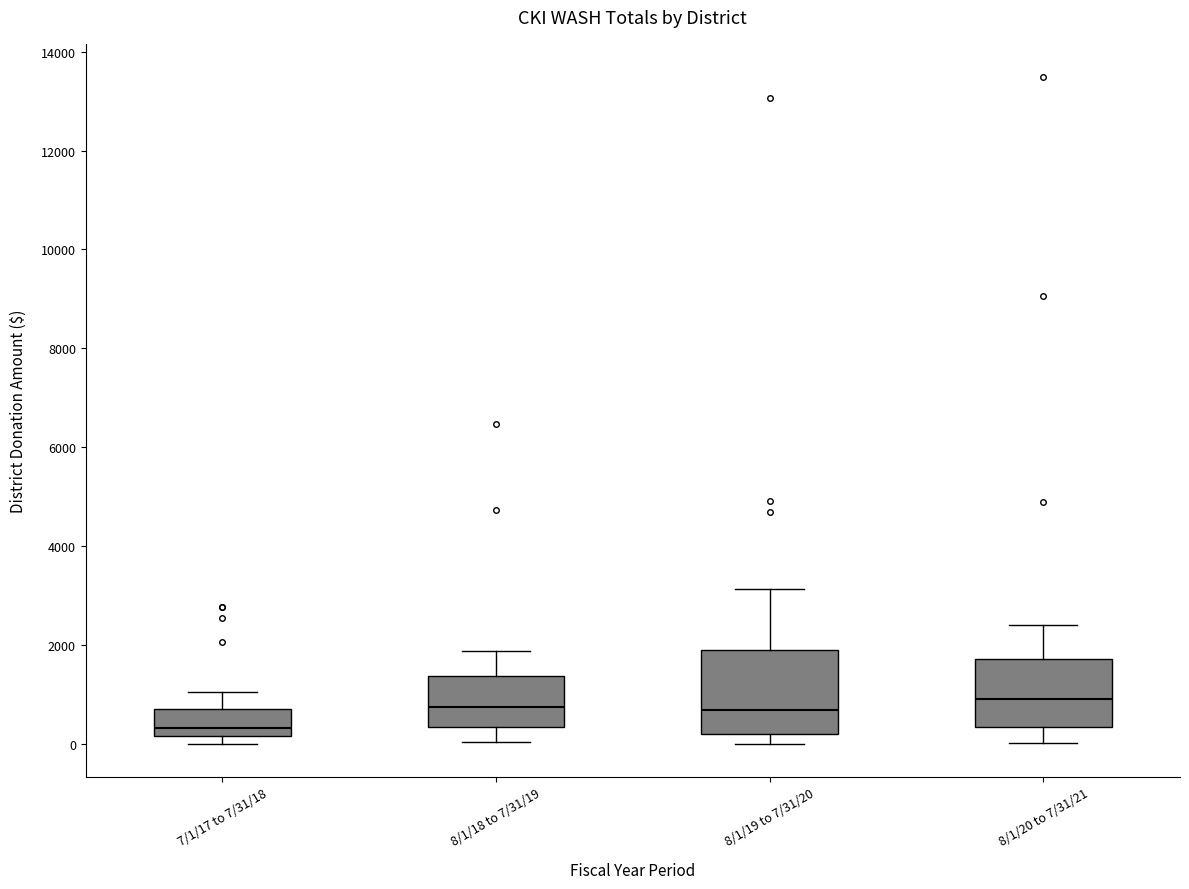

Where does the median line of the box for 8/1/18 to 7/31/19 sit on the y-axis? The values are not printed on the chart, so give them approximately, as read against the axis.

800